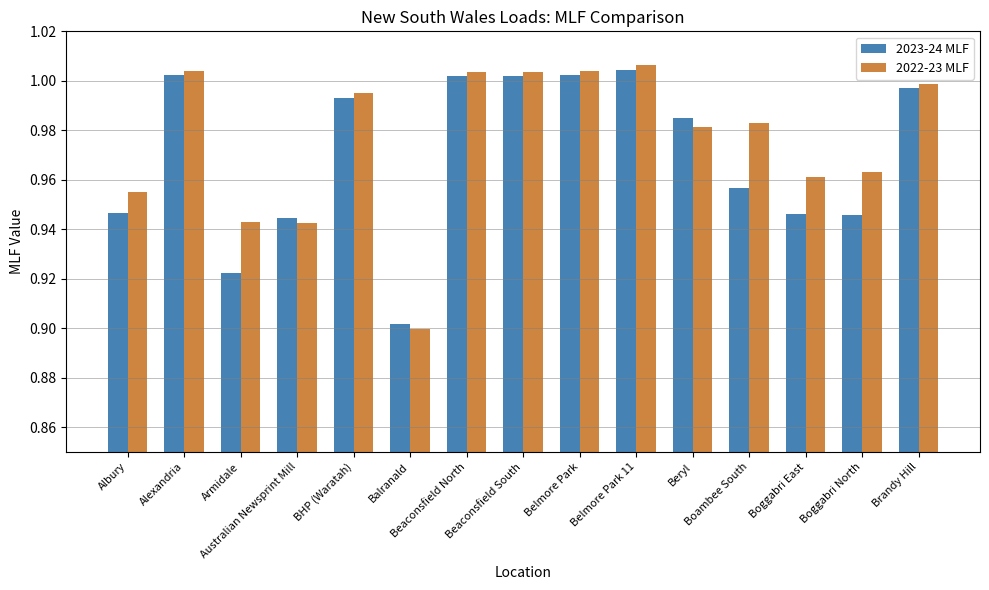

Are the bars grouped side by side (vs. stacked)?

Yes